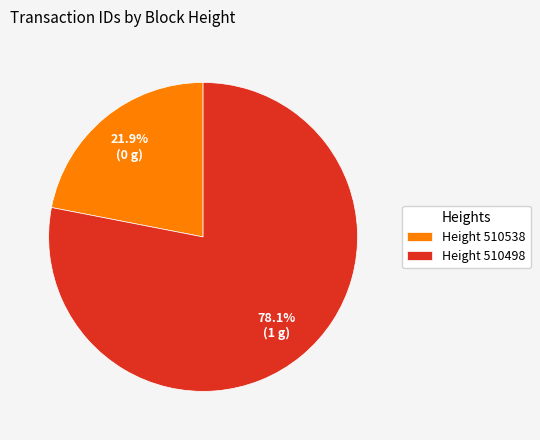

What percentage do Height 510498 and Height 510538 together represent?

100.0%